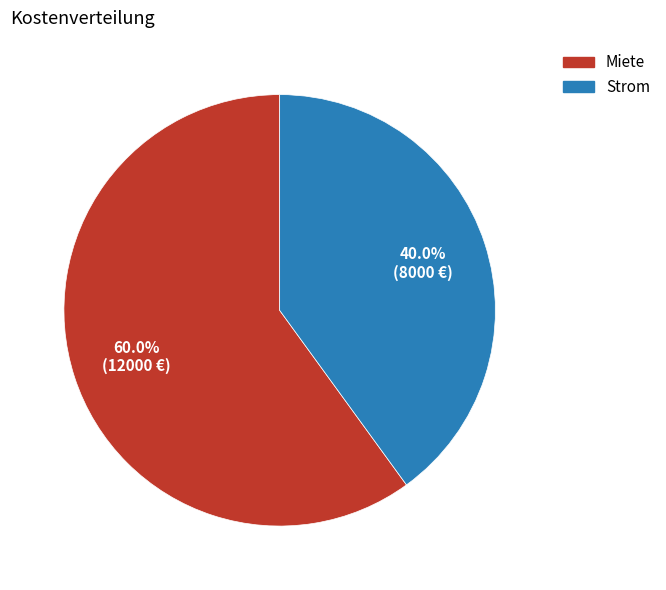

True or false: Miete accounts for 69% of the total.

False